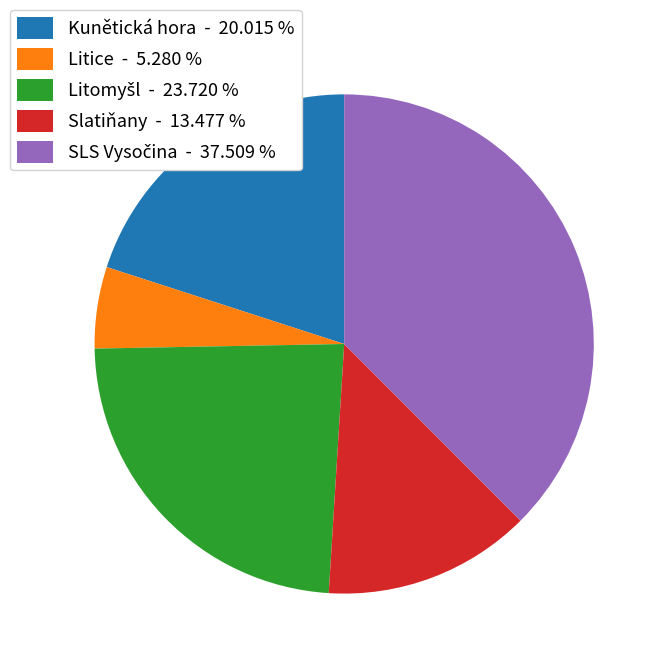

Do Kunětická hora and Litice together represent more than half of the pie?

No